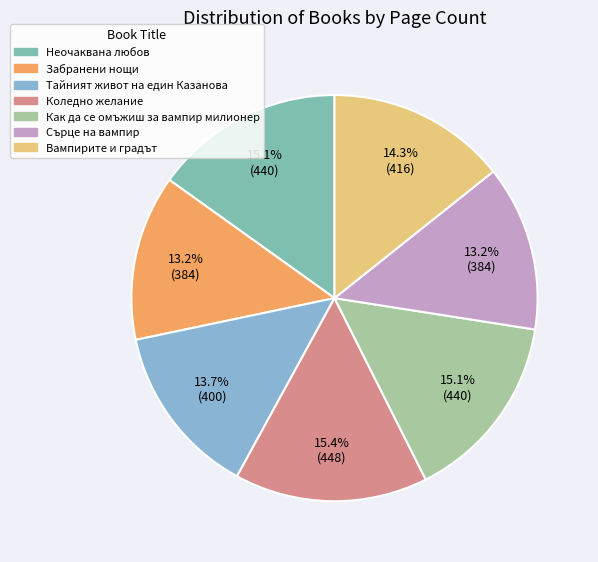

Is there any slice that represents more than half of the pie?

No